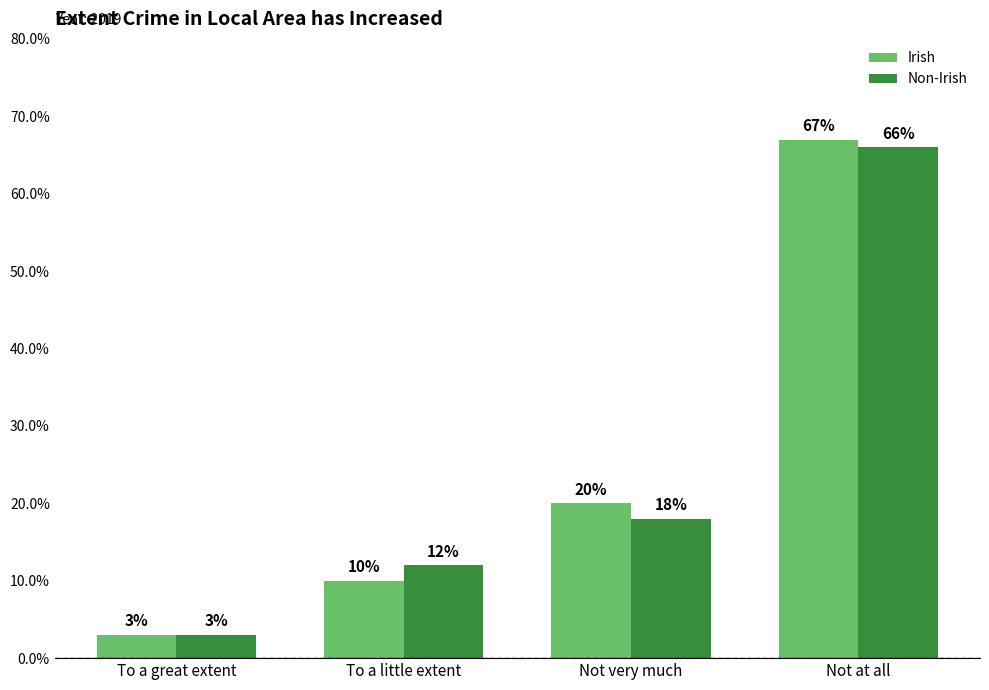

What is the sum of the Non-Irish values at To a little extent and To a great extent?

15